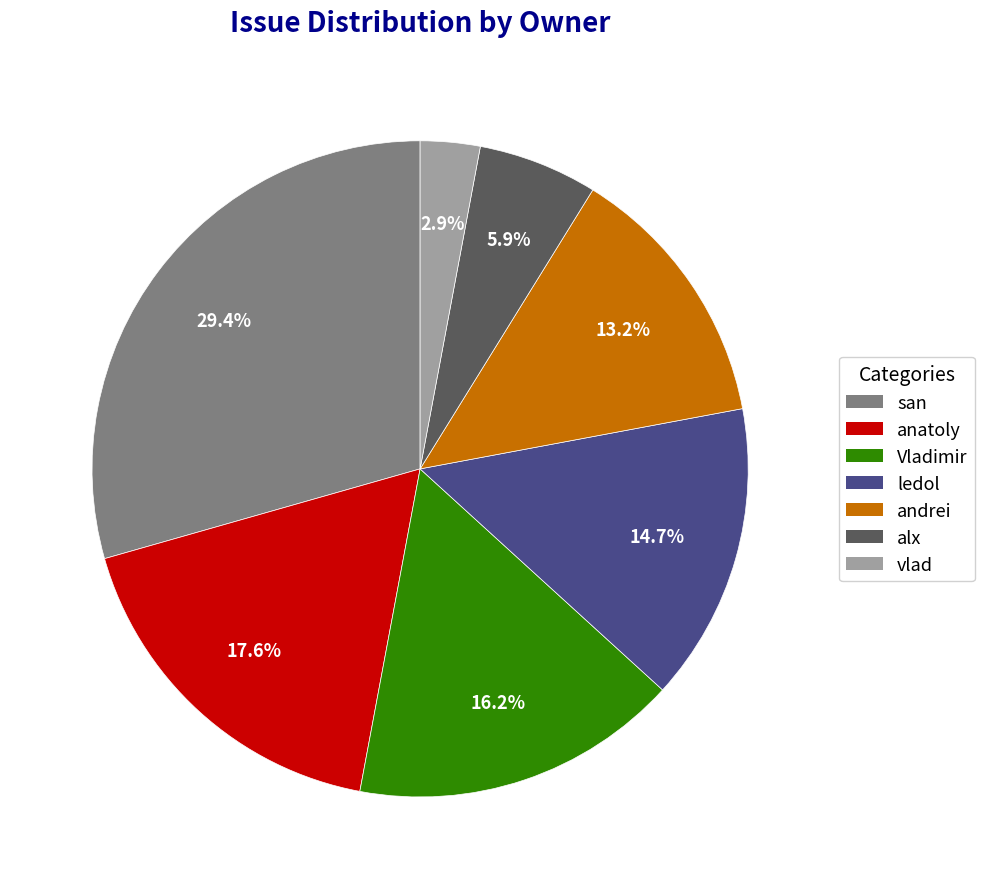

Which has a higher value, andrei or anatoly?

anatoly